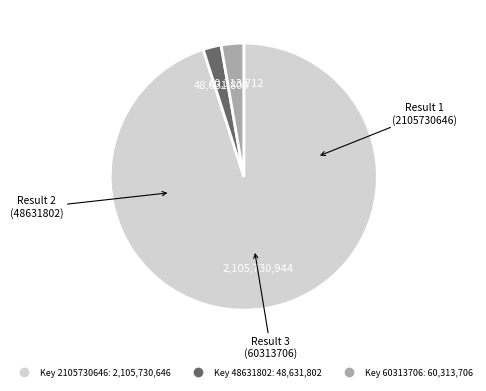

Is there any slice that represents more than half of the pie?

Yes